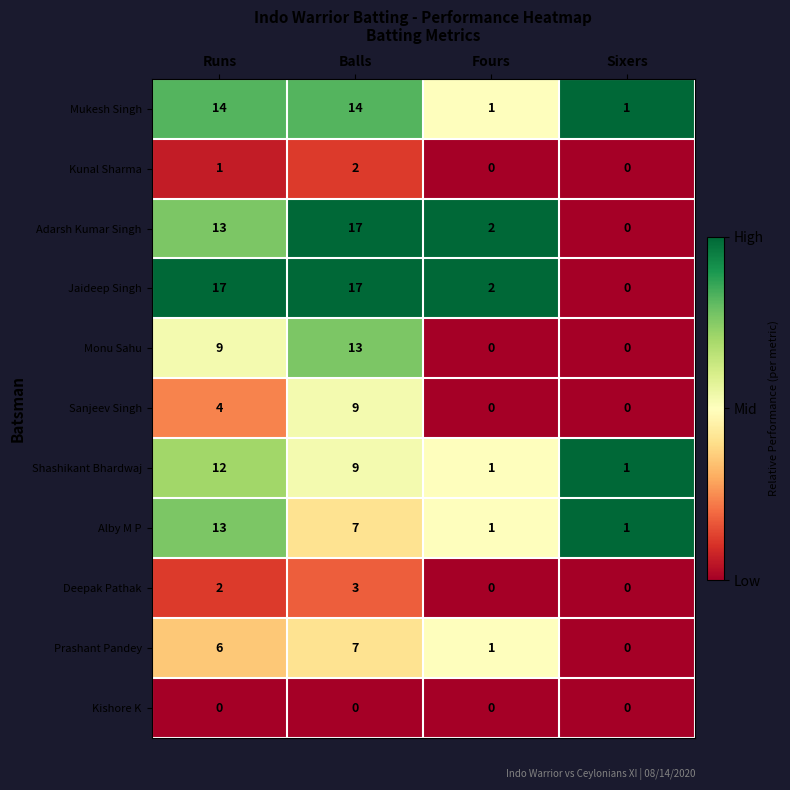

Rank the categories by Prashant Pandey value from lowest to highest.

Sixers, Fours, Runs, Balls